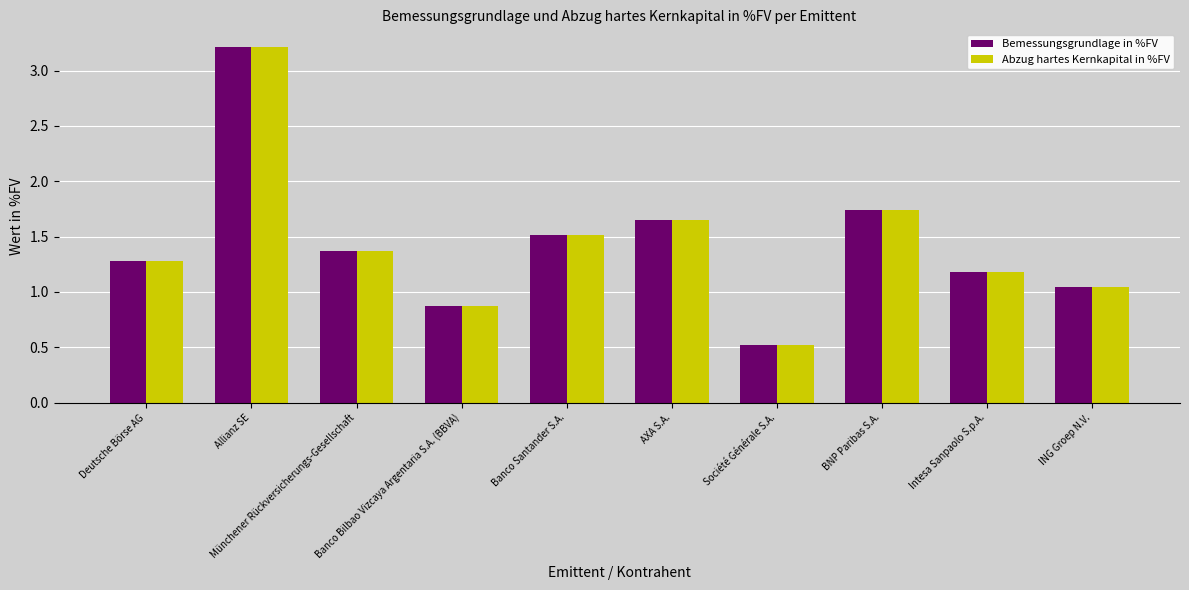

How many data points in Bemessungsgrundlage in %FV are less than 1?

2